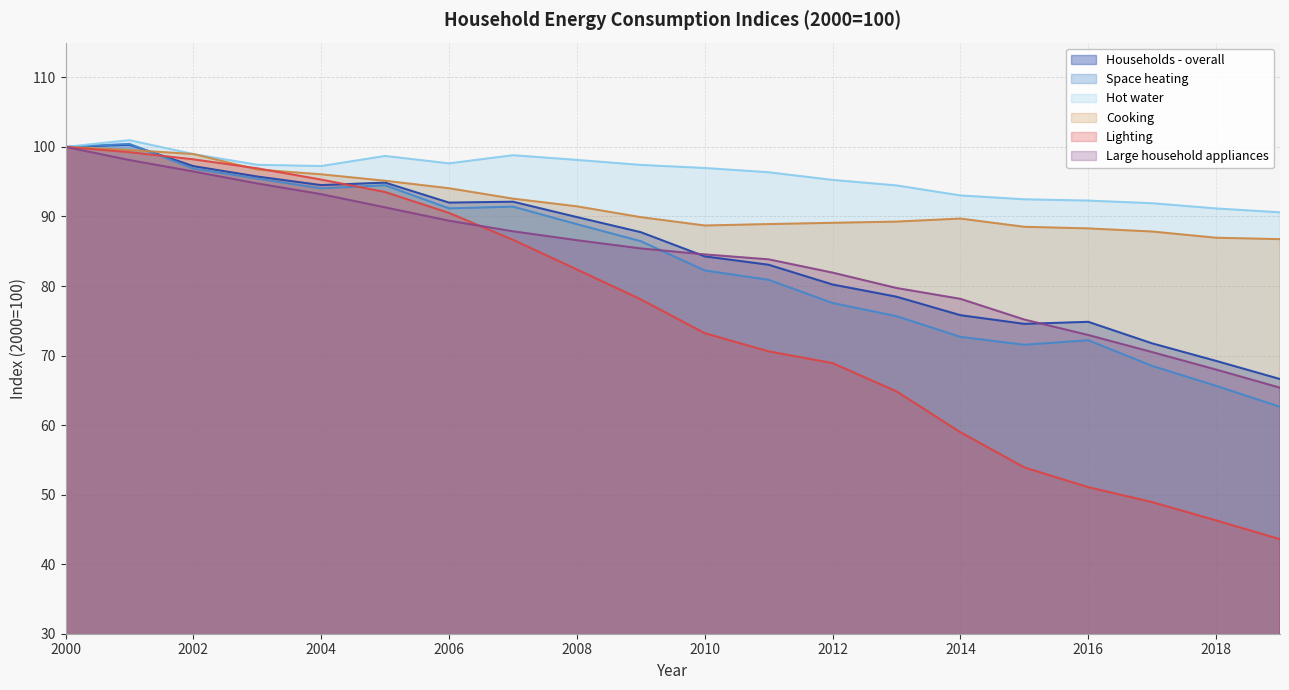

What is the difference between the maximum and second lowest values in the Lighting series?

53.7